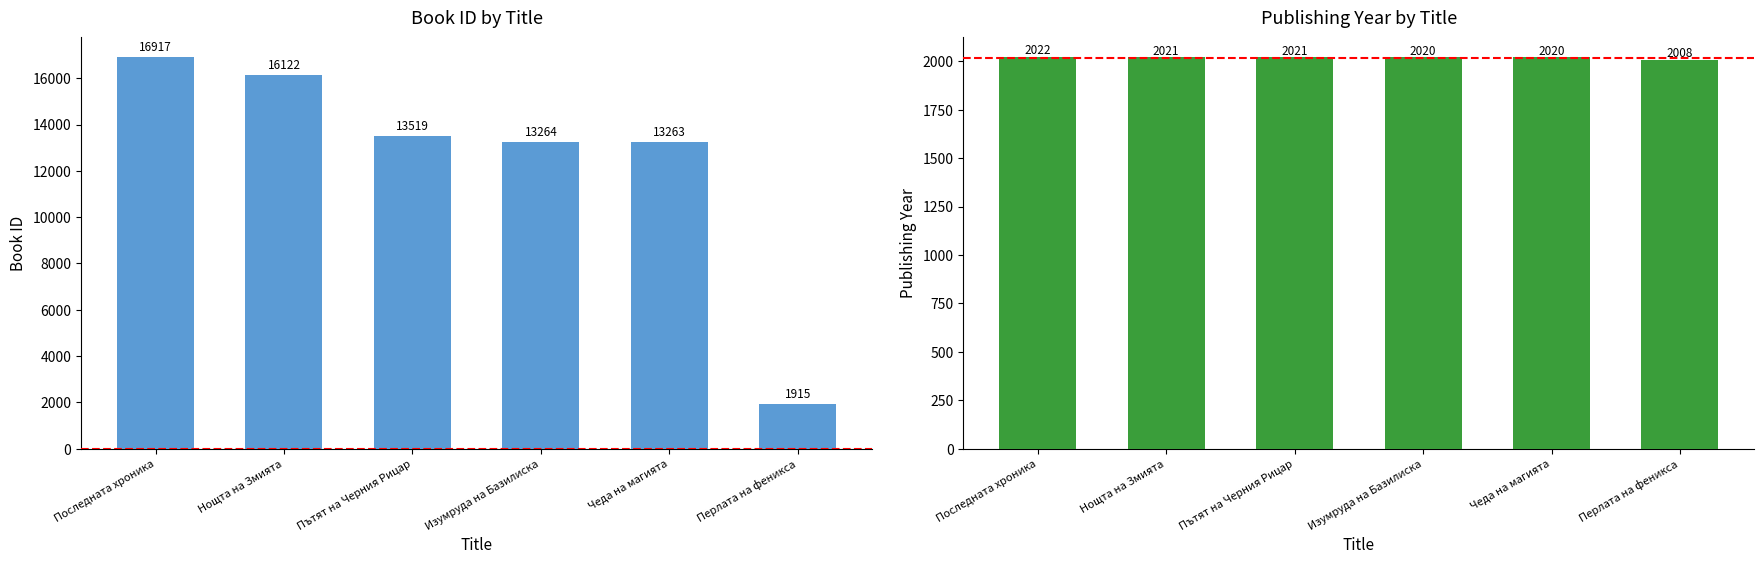

What is the label of the 1st bar from the left?

Последната хроника